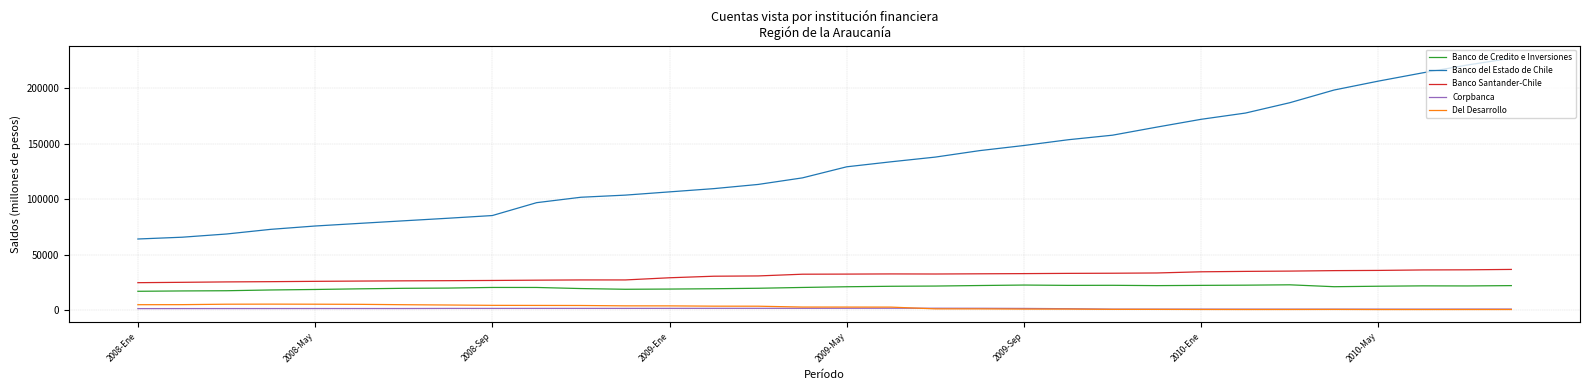

True or false: Banco Santander-Chile and Banco de Credito e Inversiones intersect in this chart.

False